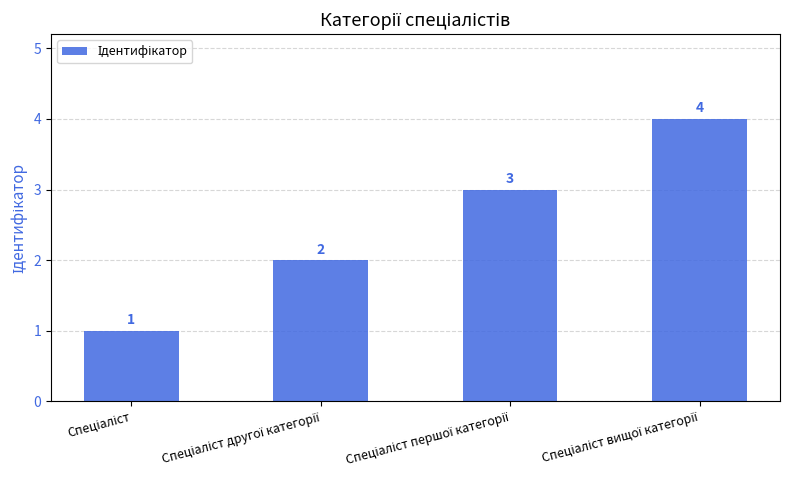

What is the greatest value displayed?

4